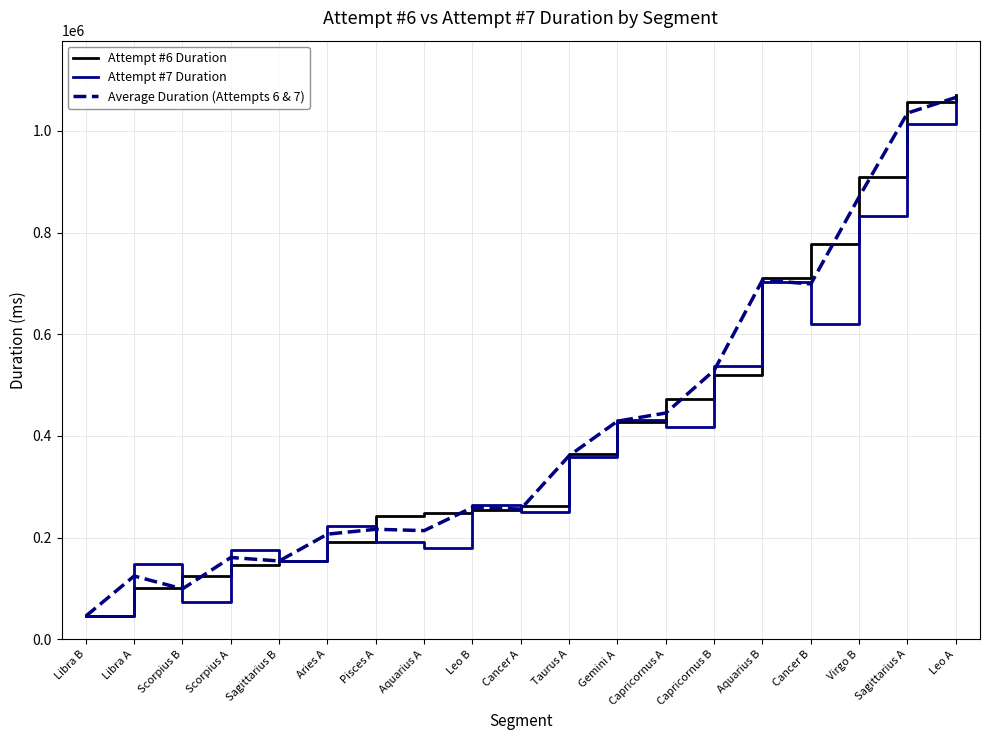

The Average Duration (Attempts 6 & 7) series shows 1065630.0 at Leo A. True or false?

True